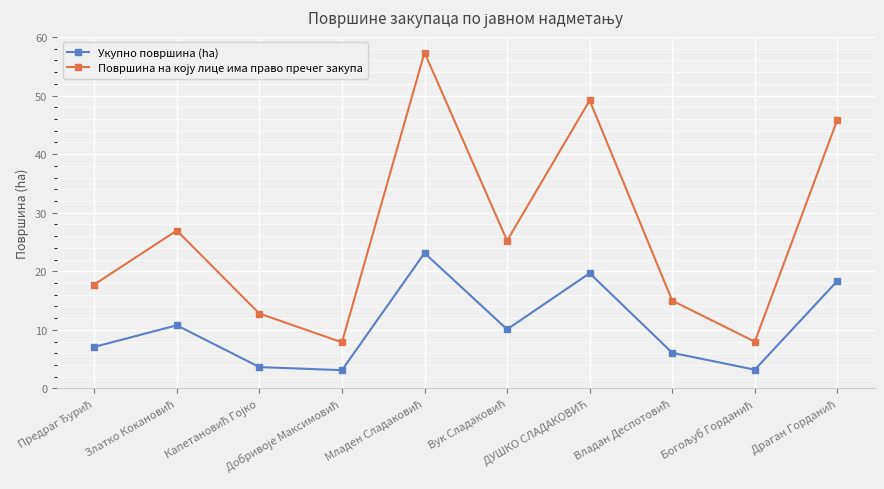

What is the maximum value shown in the chart?

57.3